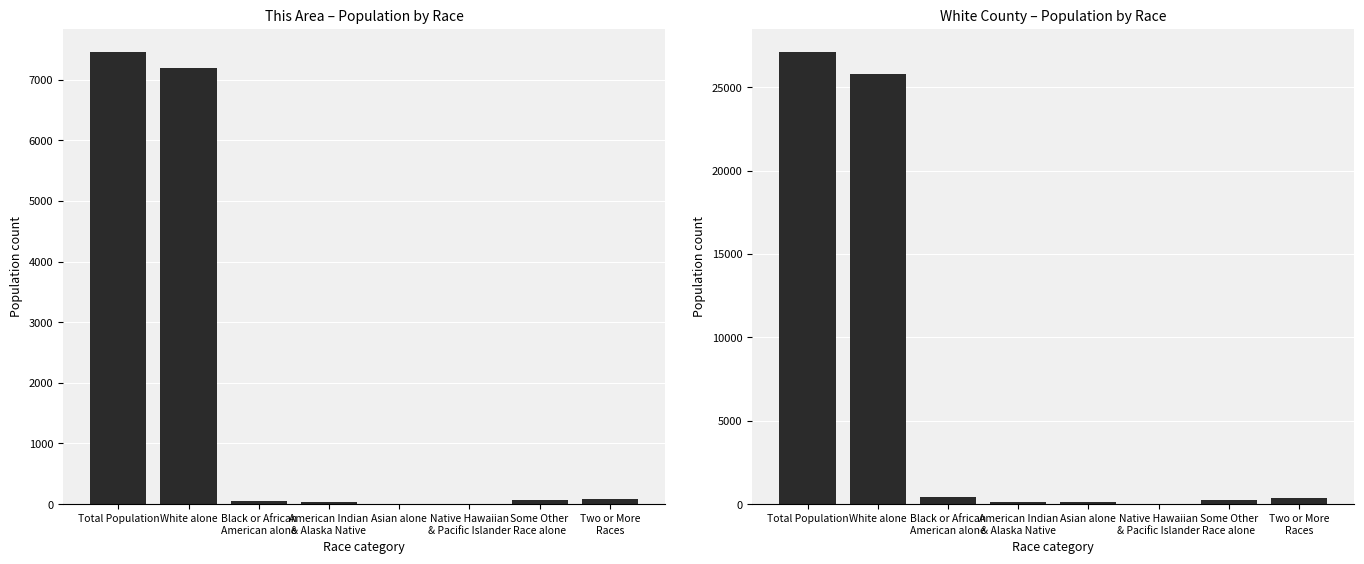

What are all the series names shown in the legend?

This Area, White County